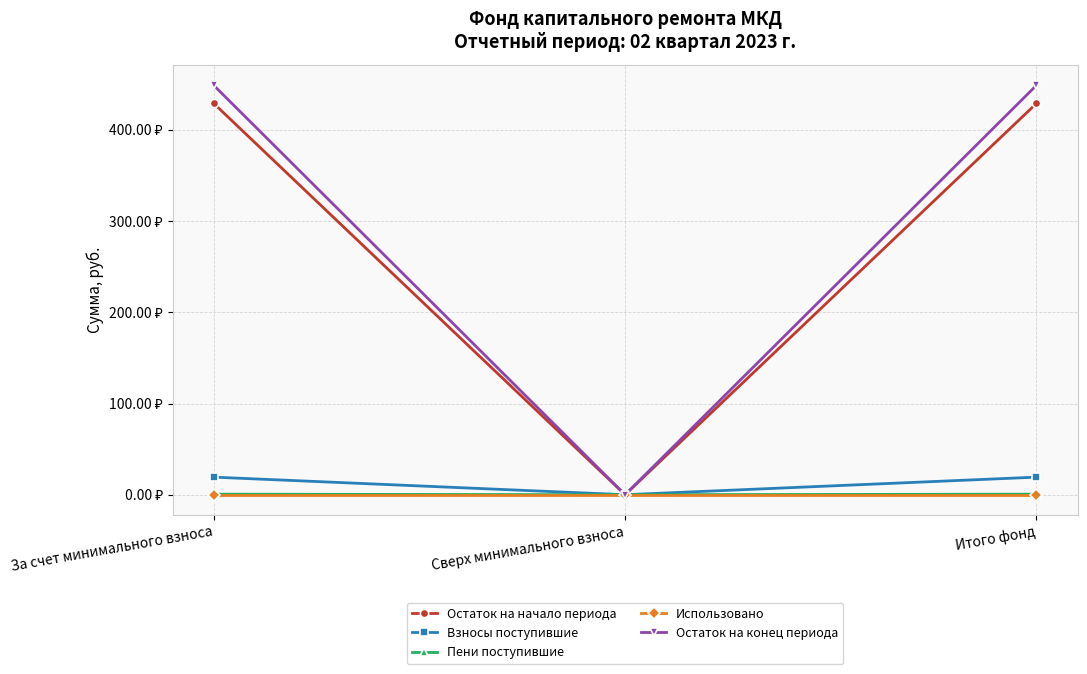

At which label does Взносы поступившие reach its peak?

За счет минимального взноса